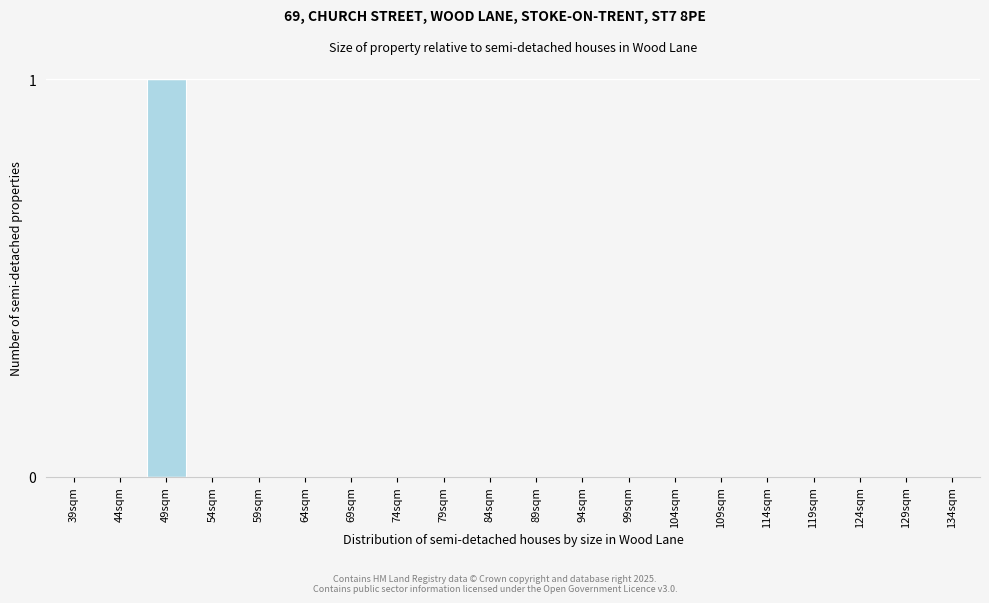

Reading right to left, extract all data points from this chart.

134sqm=0	129sqm=0	124sqm=0	119sqm=0	114sqm=0	109sqm=0	104sqm=0	99sqm=0	94sqm=0	89sqm=0	84sqm=0	79sqm=0	74sqm=0	69sqm=0	64sqm=0	59sqm=0	54sqm=0	49sqm=1	44sqm=0	39sqm=0